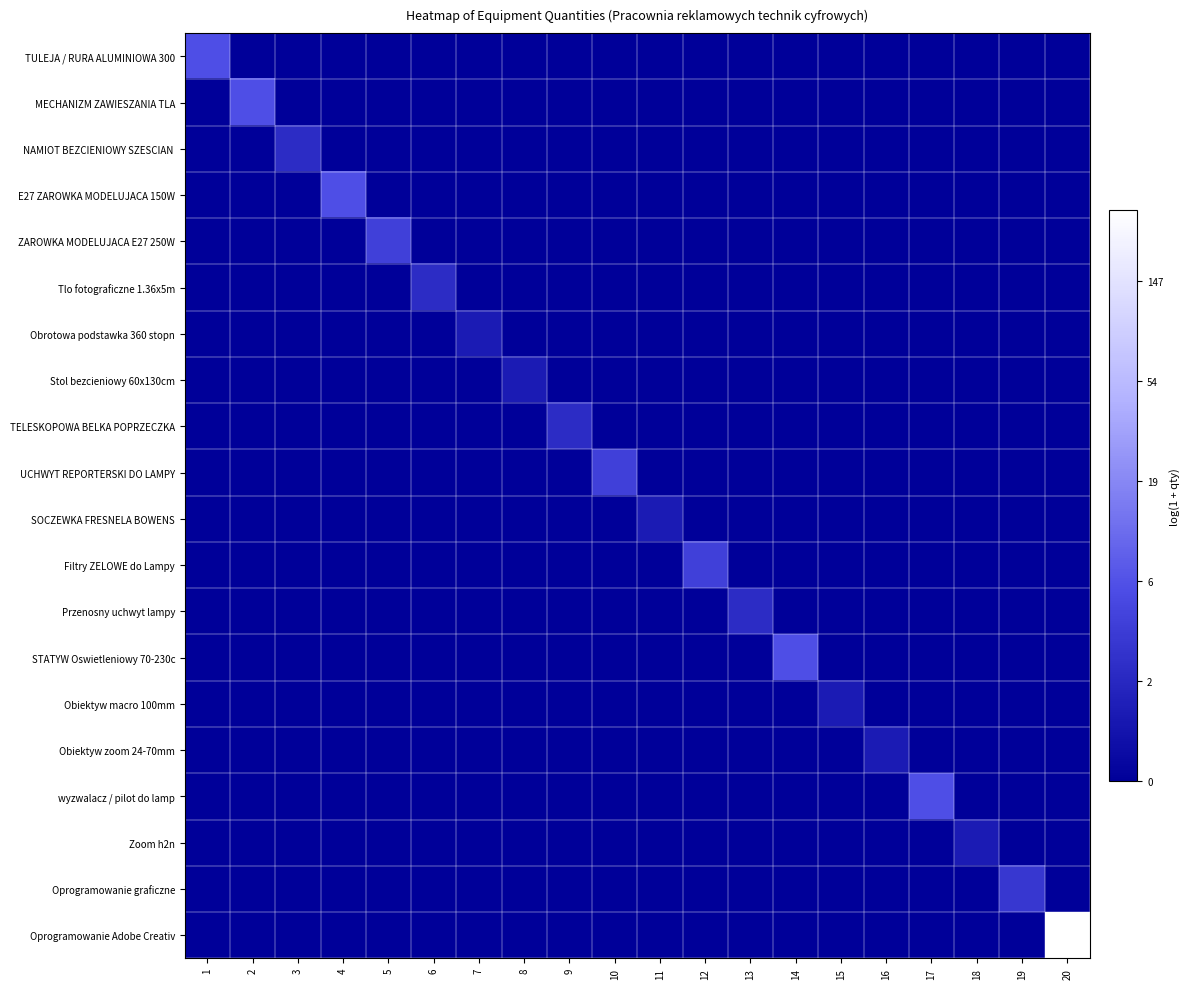

Which has a higher value, 14 or 5?

14